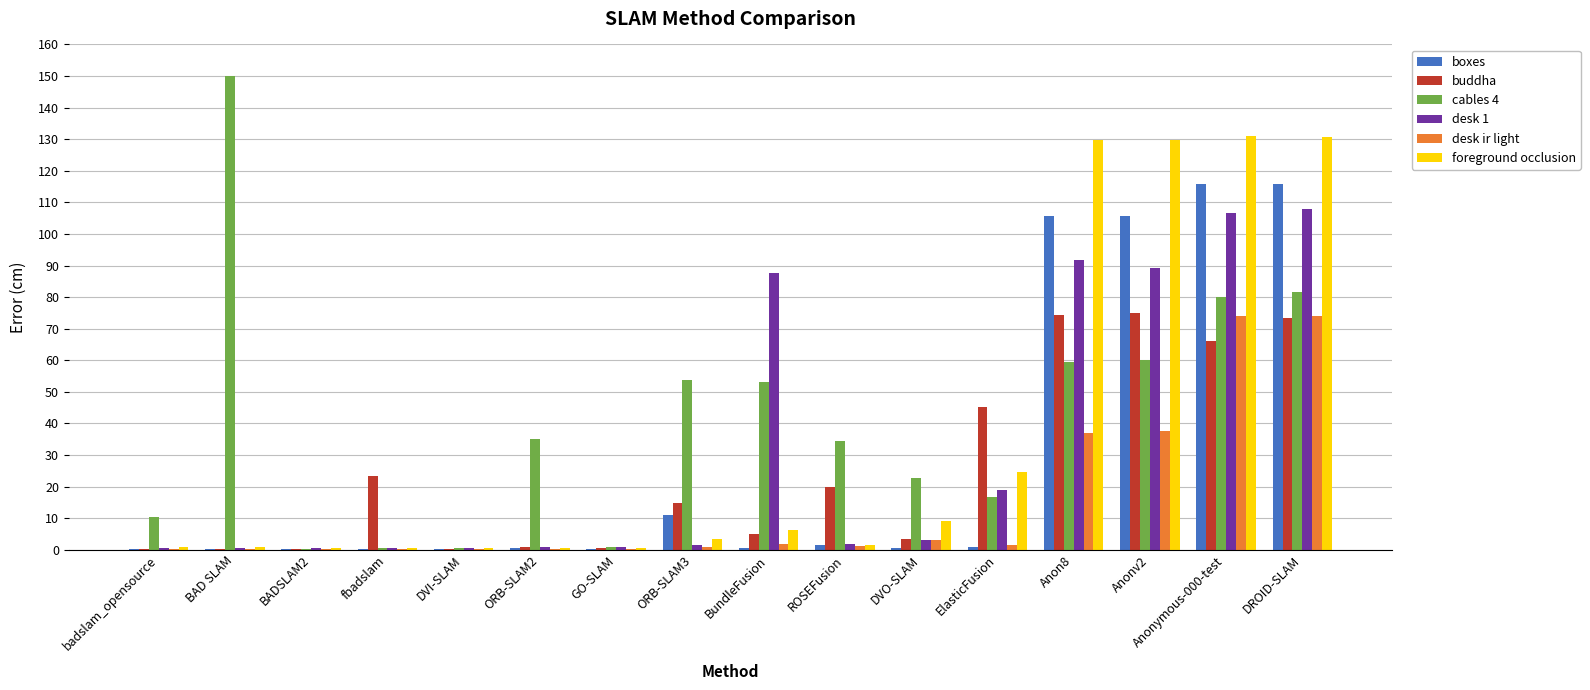

True or false: foreground occlusion has a value of 3.7 at DVO-SLAM.

False